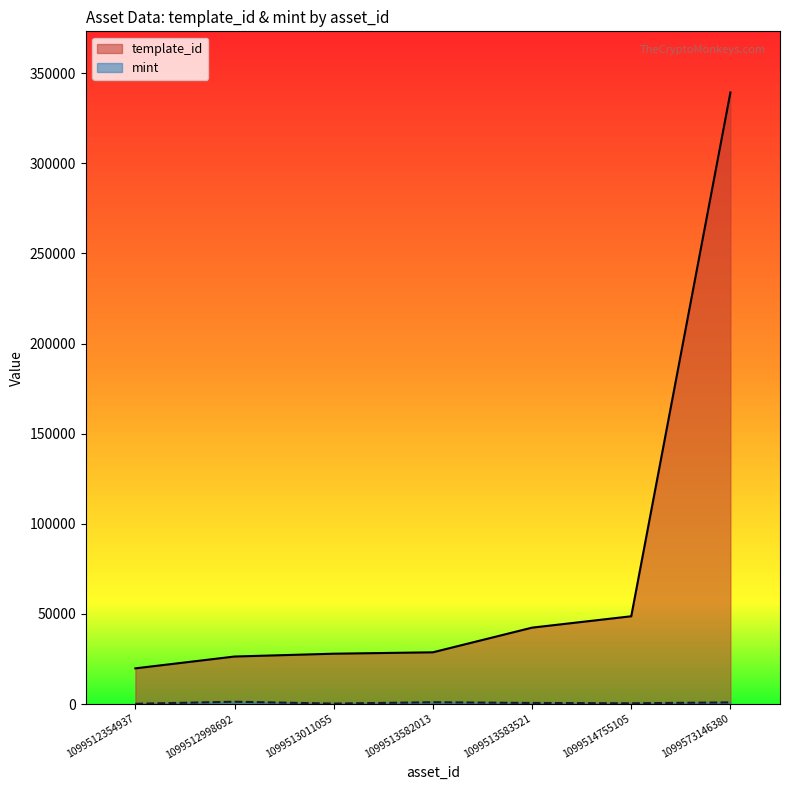

What is the sum of all mint values?

4946